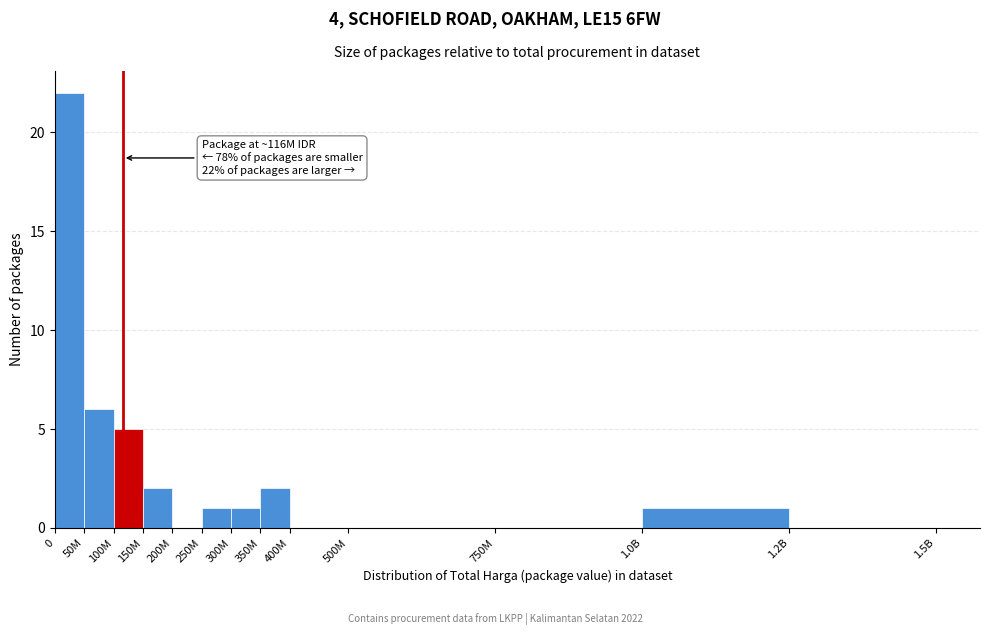

Reading right to left, what are all the values shown in this chart?

1.2B=0	1.0B=1	750M=0	500M=0	400M=0	350M=2	300M=1	250M=1	200M=0	150M=2	100M=5	50M=6	0=22